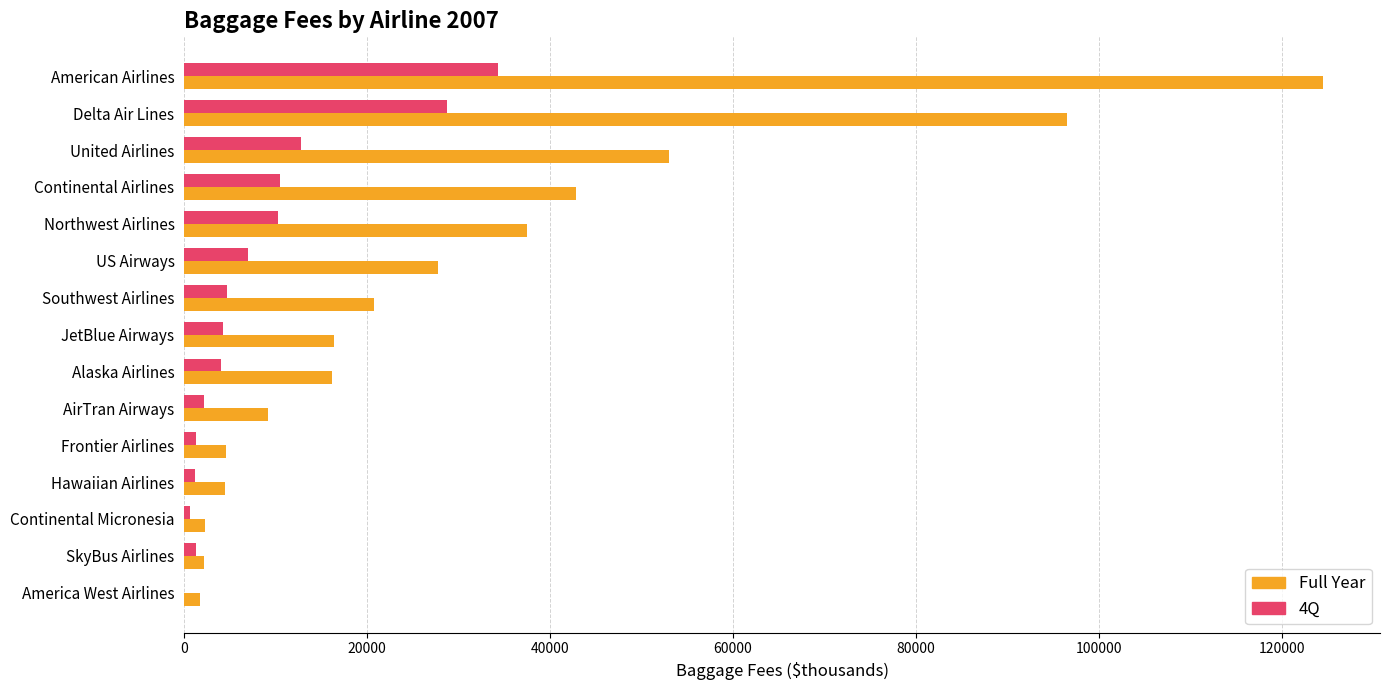

Which series changed the most between American Airlines and AirTran Airways?

Full Year